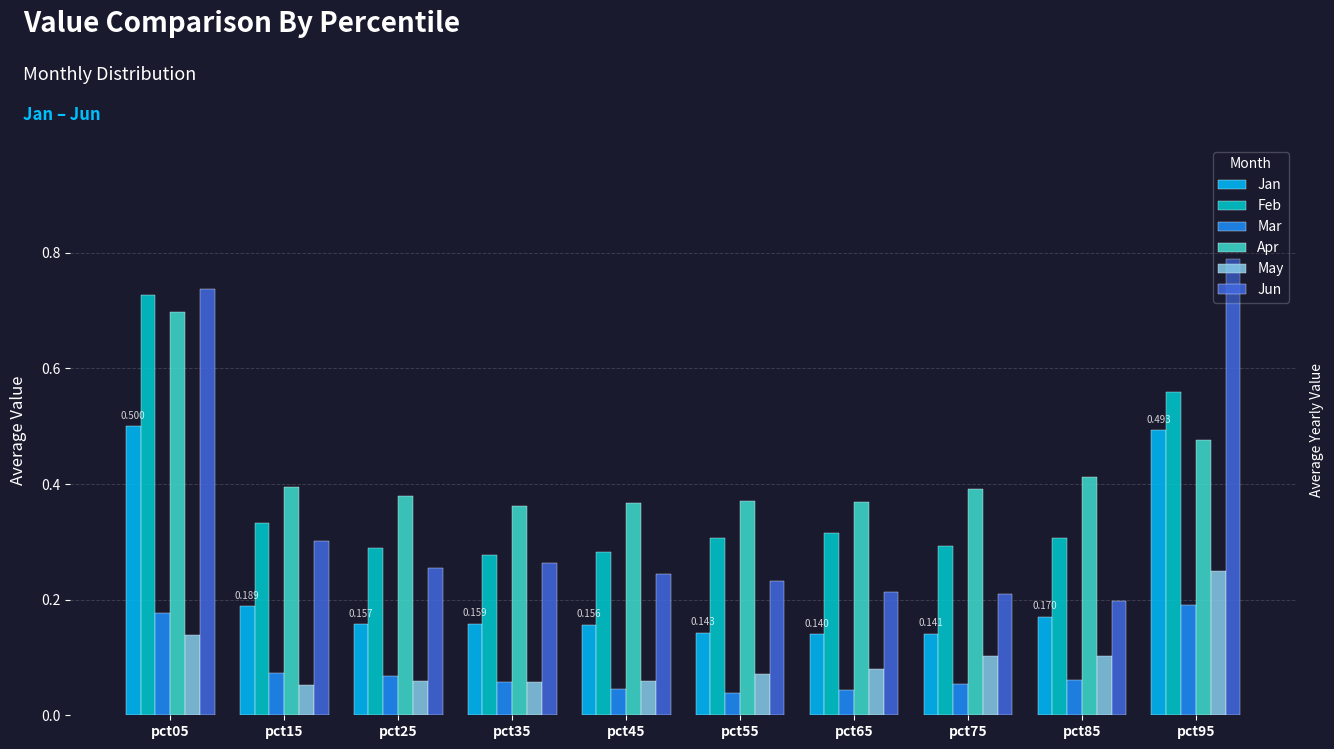

Is it true that May equals 0.1 at pct35?

True